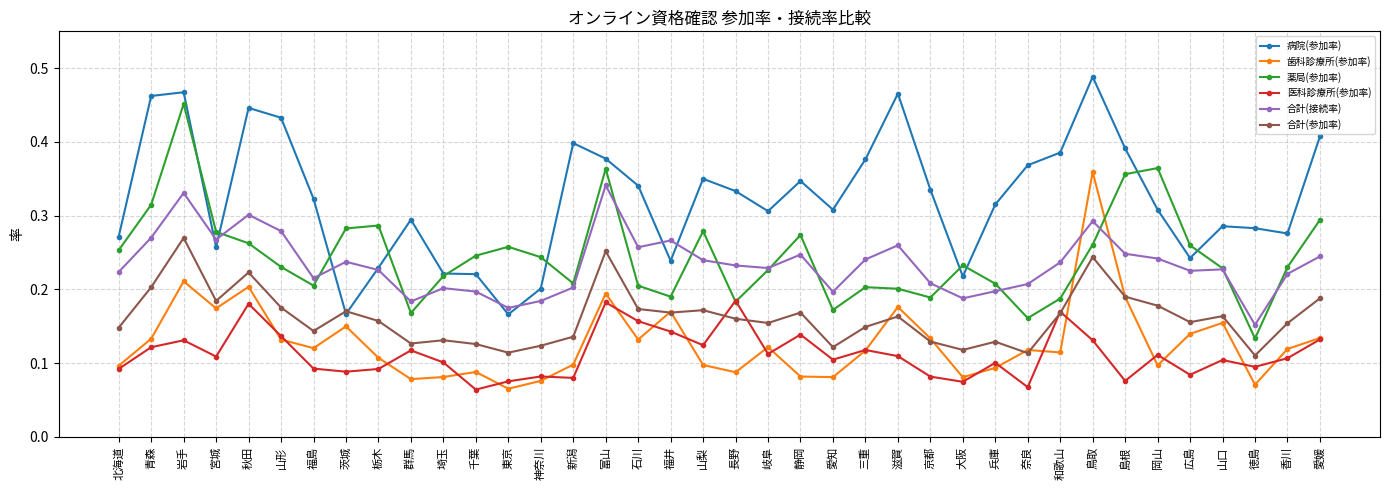

Which category has the highest value across all series?

鳥取